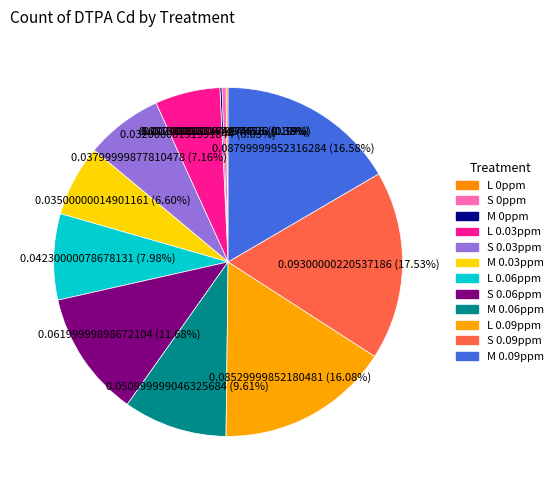

To the nearest percent, what percentage of the pie is S 0.03ppm?

7%